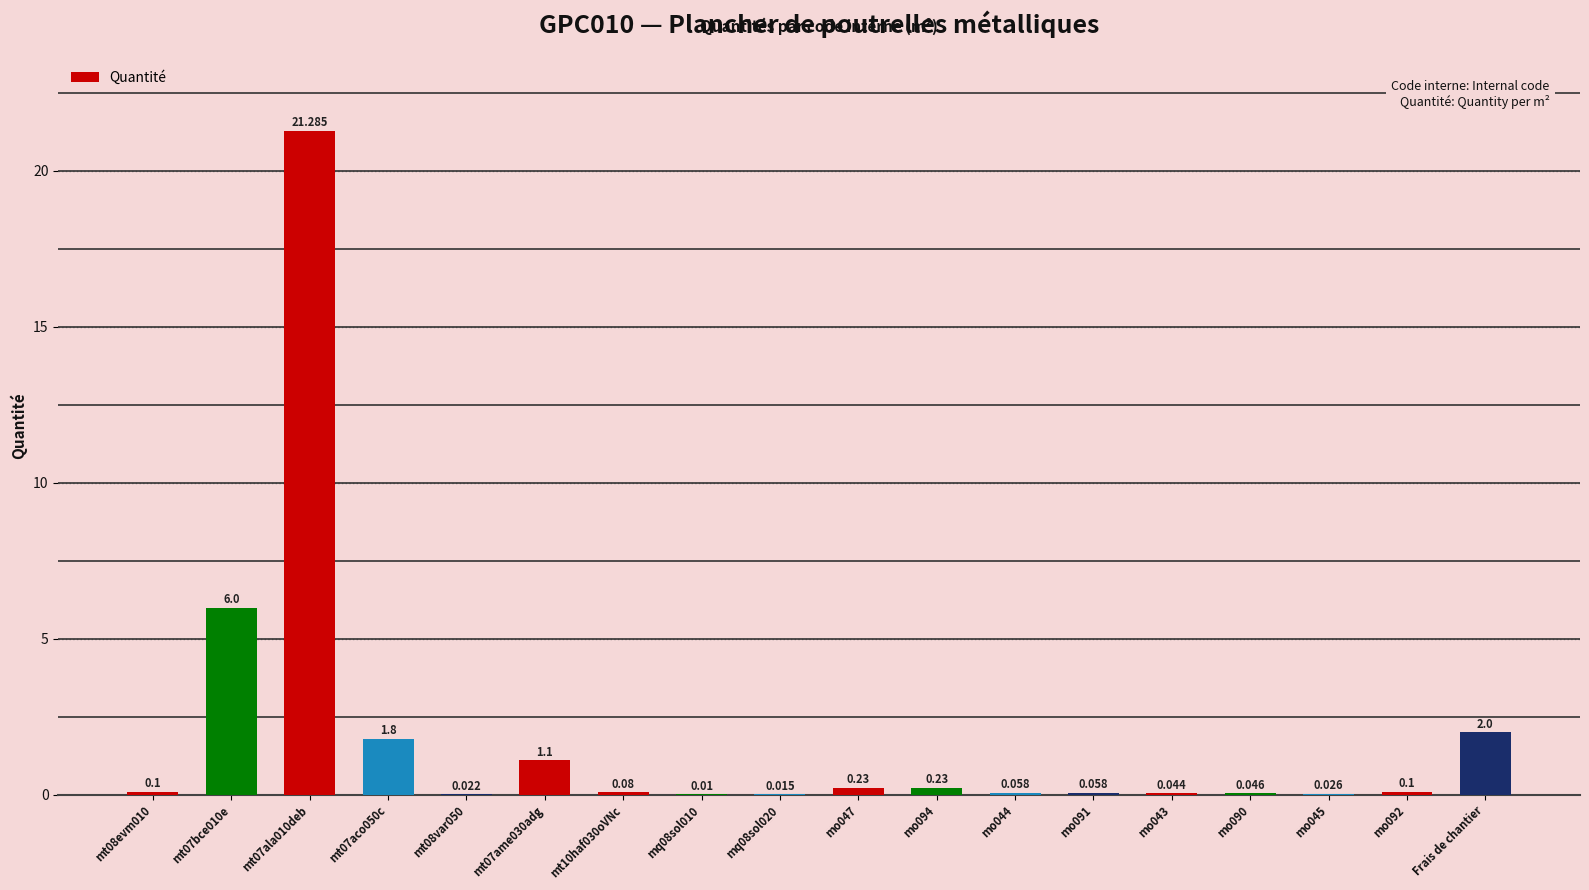

Which has a higher value, Frais de chantier or mt07ame030adg?

Frais de chantier